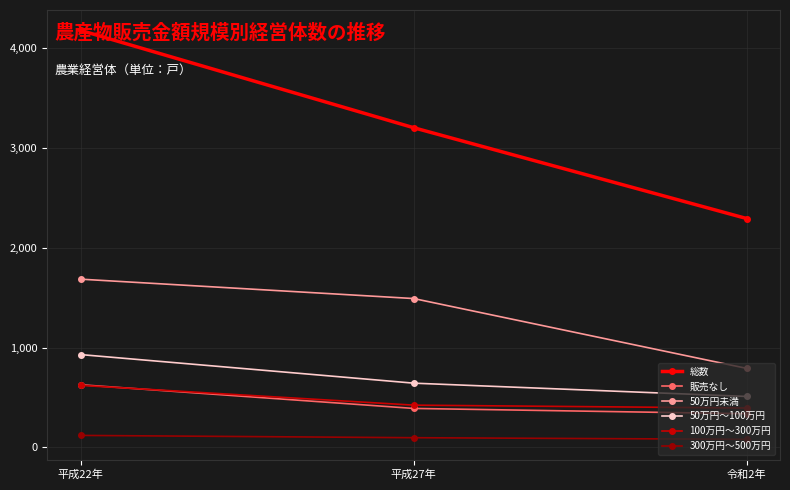

What is the sum of the 50万円未満 values at 平成22年 and 令和2年?

2477